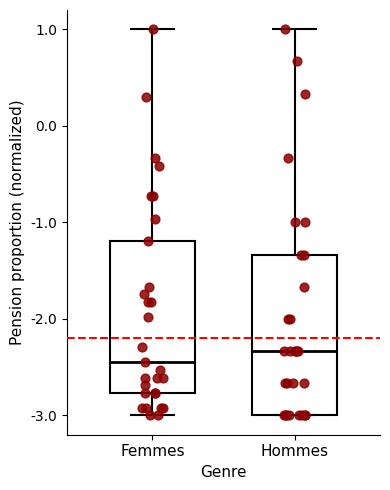

Reading left to right, read every box against the y-axis: the position of its median line, the range the box covers, and the ends of its whiskers. The values are not printed on the chart, so give them approximately, as read against the axis.

Femmes: median -2.5, box -2.8 to -1.2, whiskers -3.0 to 1.0
Hommes: median -2.3, box -3.0 to -1.3, whiskers -3.0 to 1.0